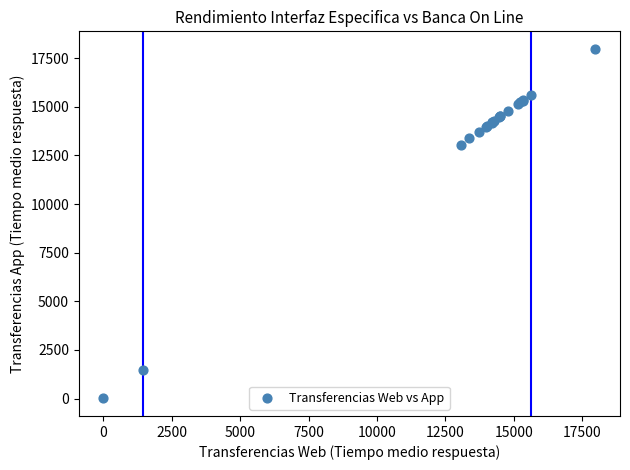

What Y value in the scatter plot is closest to 8992?

13062.0